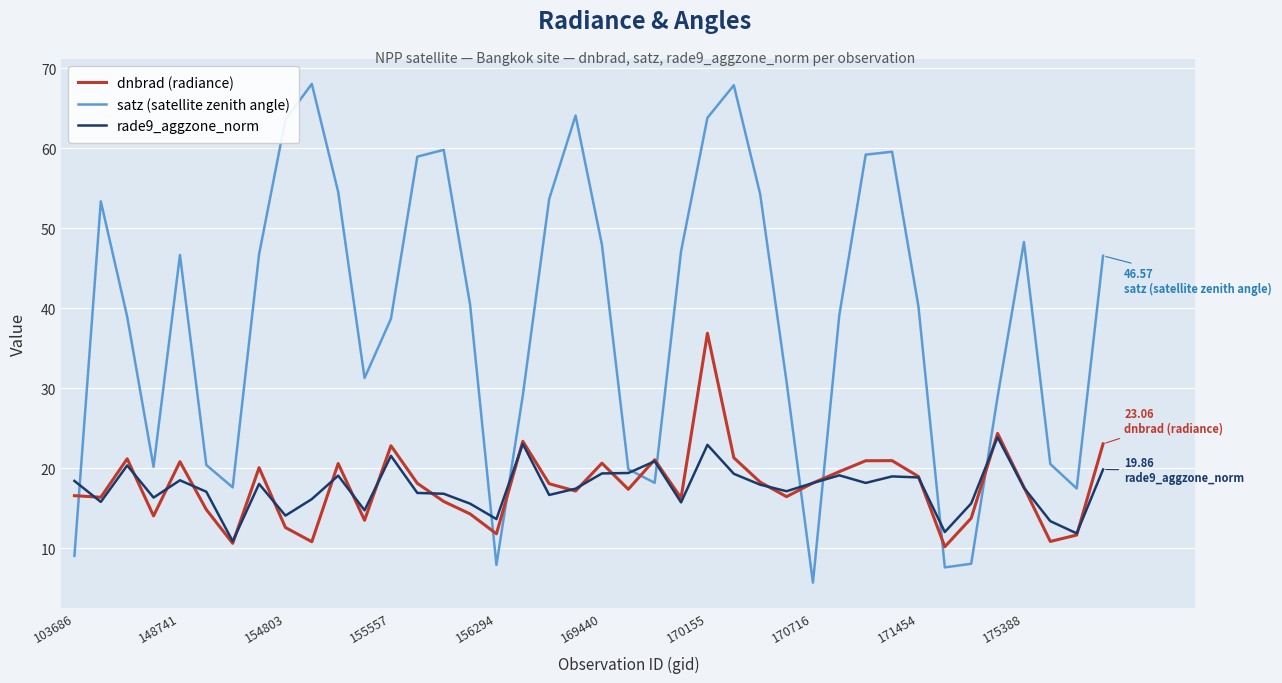

Which series has the widest spread of values?

satz (satellite zenith angle)